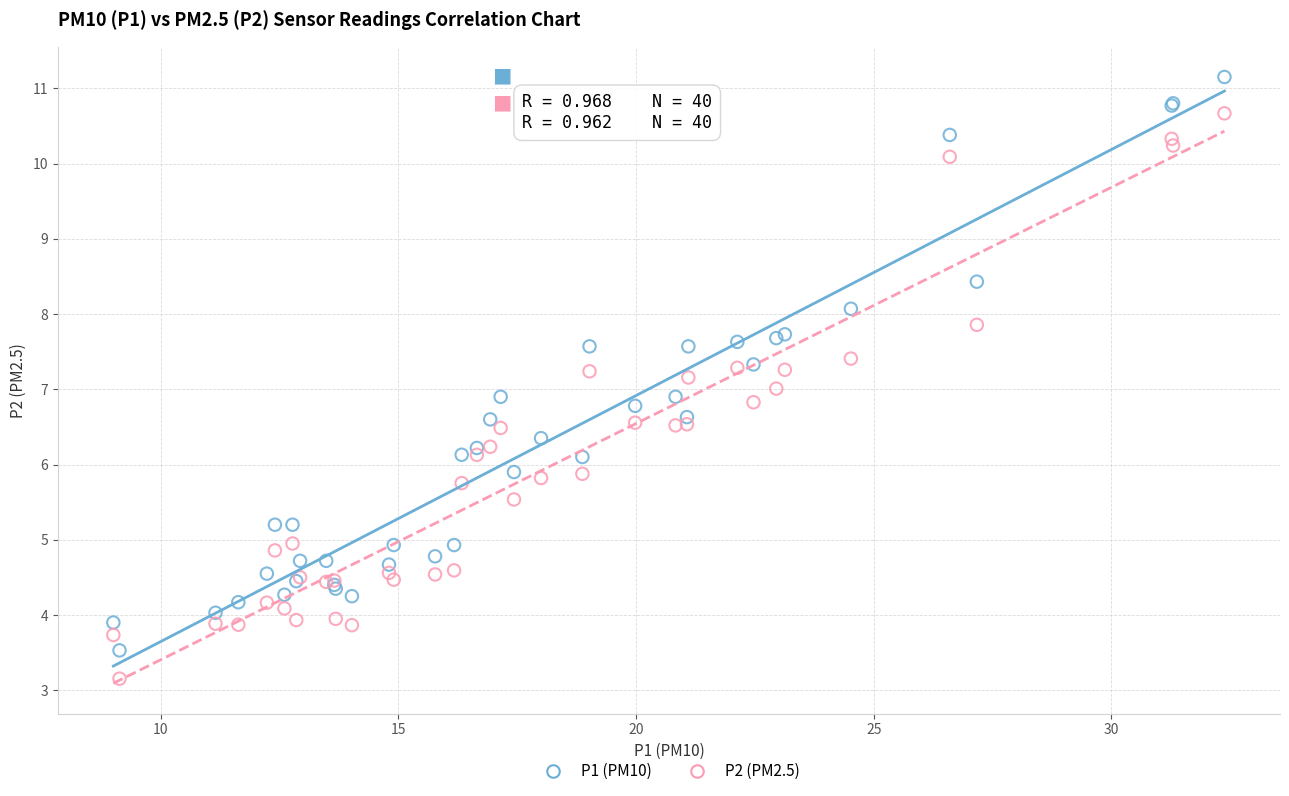

What is the X range (max minus min) for the scatter plot?

23.4